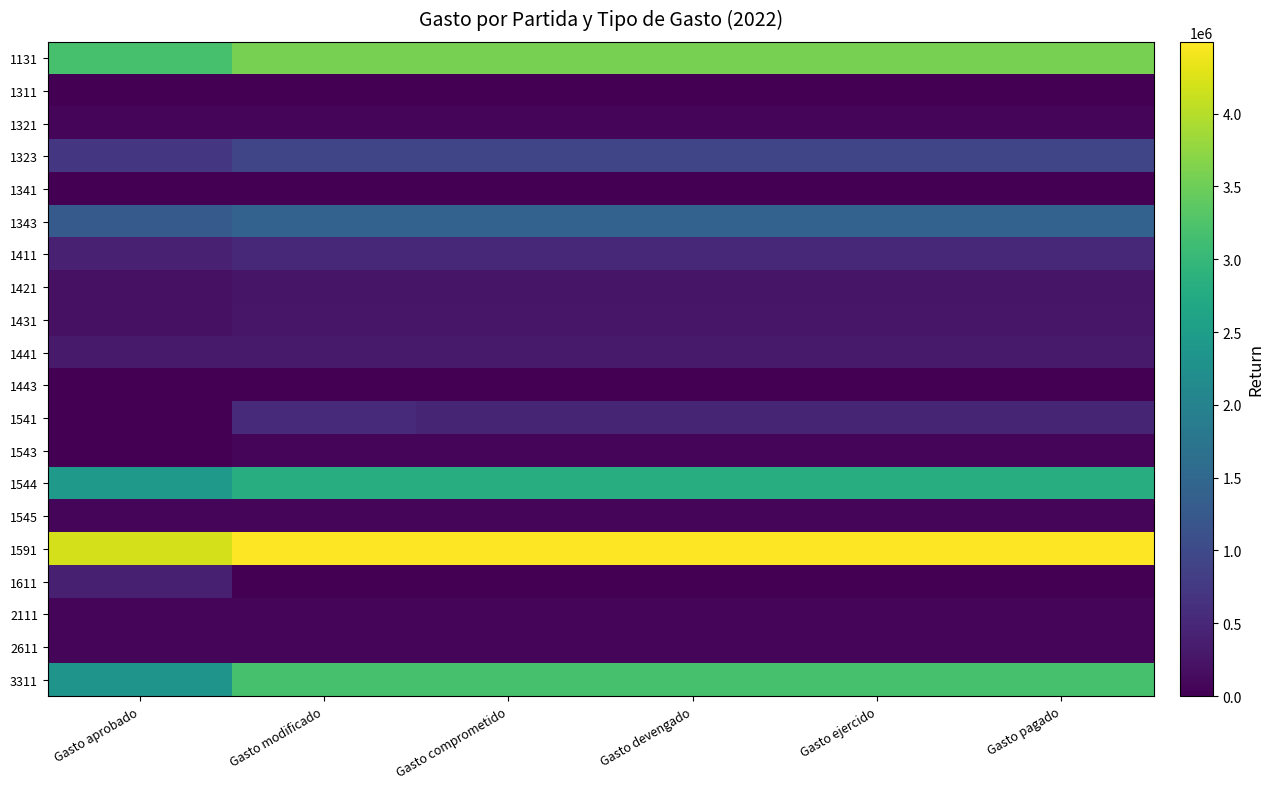

Which series changed the most between Gasto devengado and Gasto ejercido?

1131